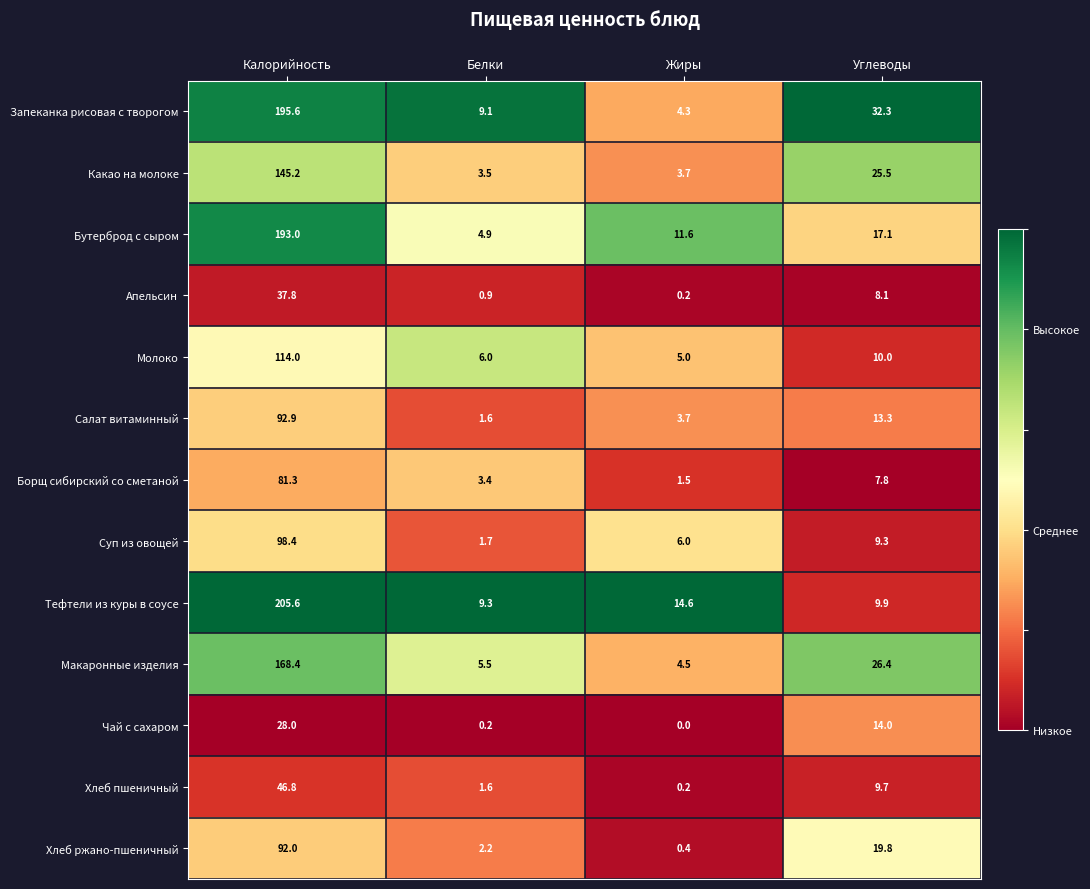

Which series has the largest range (max minus min)?

Тефтели из куры в соусе